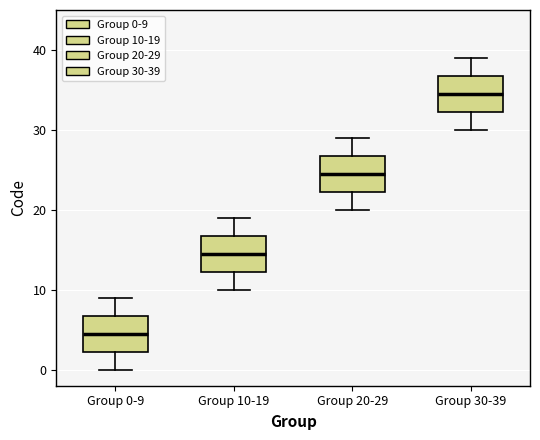

Which box's median line is the highest?

Group 30-39